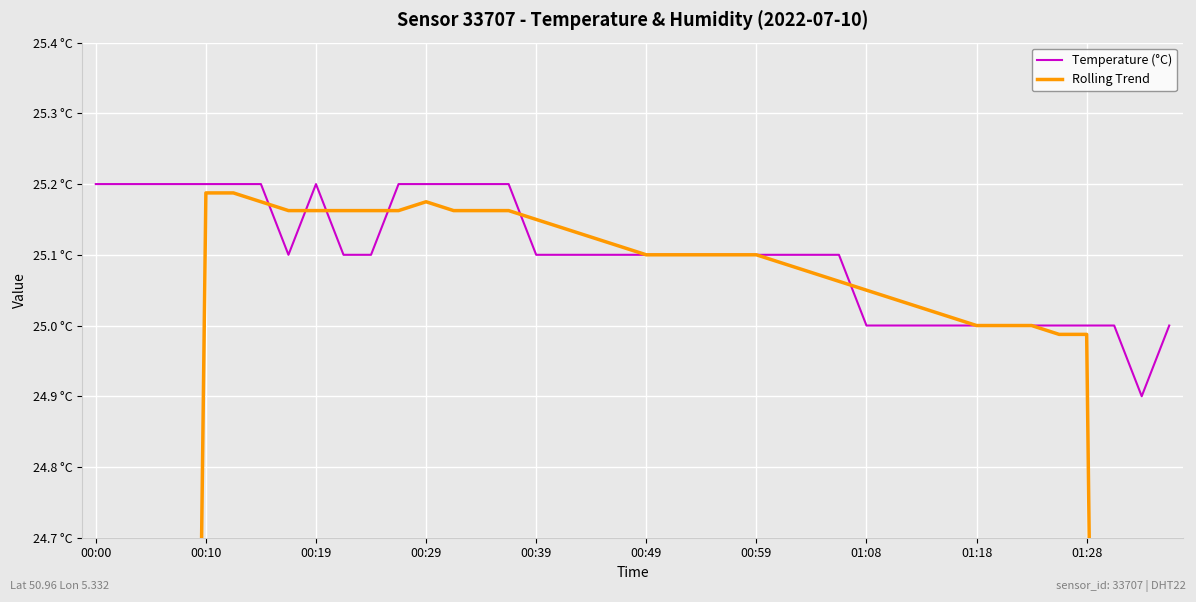

What is the value of the Rolling Trend point at the 14th from the left?

25.2